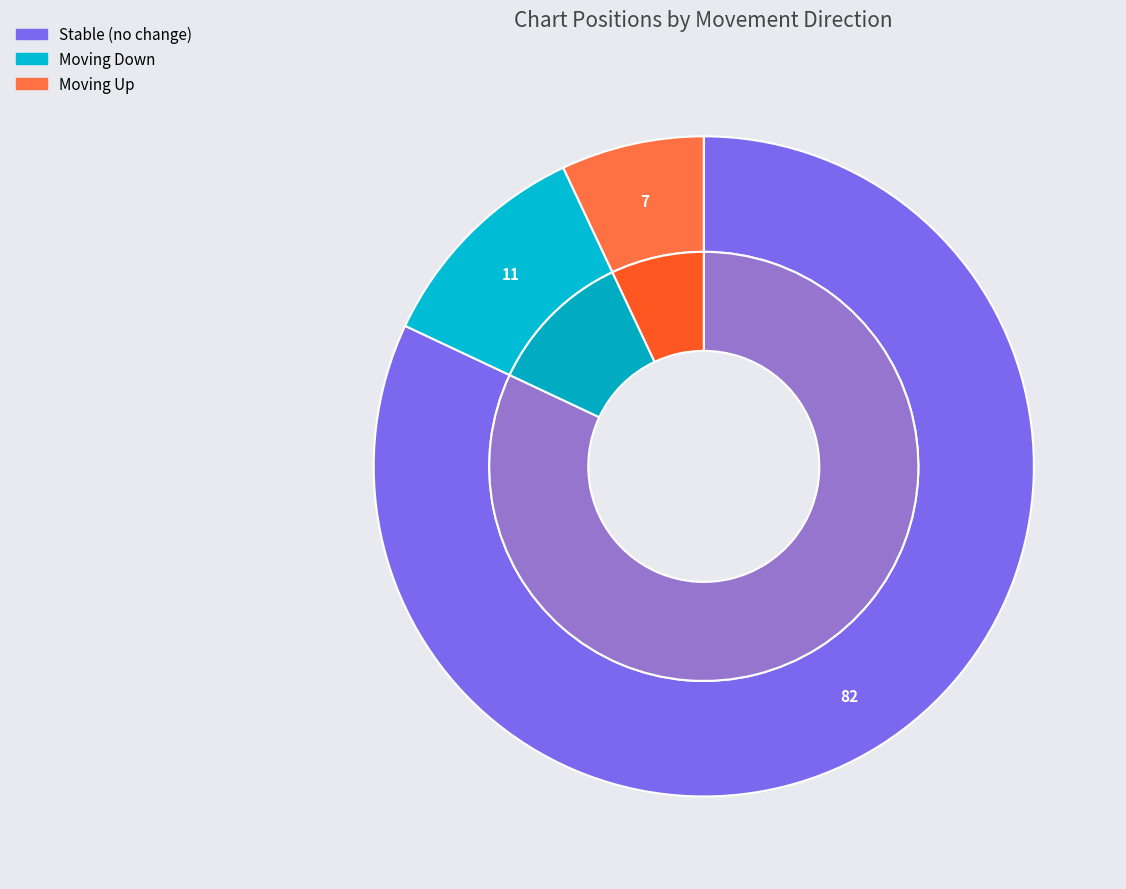

Is it true that - is 72% of the pie?

False